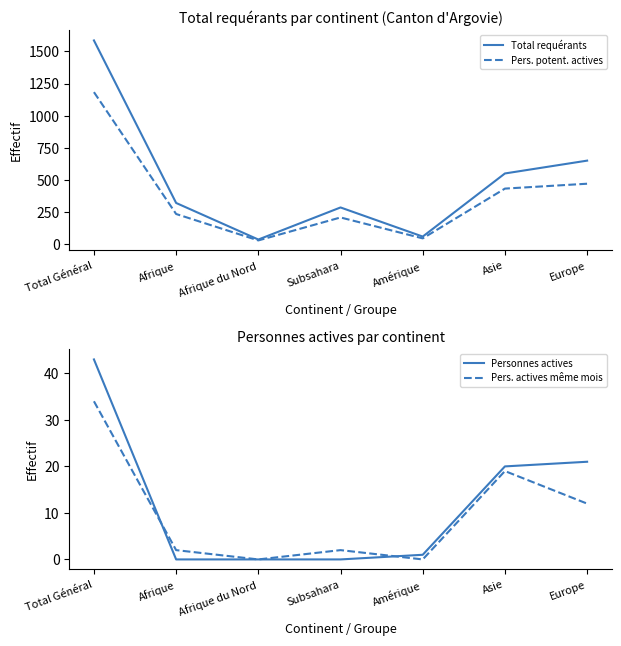

Reading left to right, transcribe all the data shown in this chart.

Total requérants: Total Général=1586	Afrique=319	Afrique du Nord=34	Subsahara=284	Amérique=57	Asie=549	Europe=649
Pers. potent. actives: Total Général=1183	Afrique=233	Afrique du Nord=27	Subsahara=206	Amérique=43	Asie=431	Europe=469
Personnes actives: Total Général=43	Afrique=0	Afrique du Nord=0	Subsahara=0	Amérique=1	Asie=20	Europe=21
Pers. actives même mois: Total Général=34	Afrique=2	Afrique du Nord=0	Subsahara=2	Amérique=0	Asie=19	Europe=12